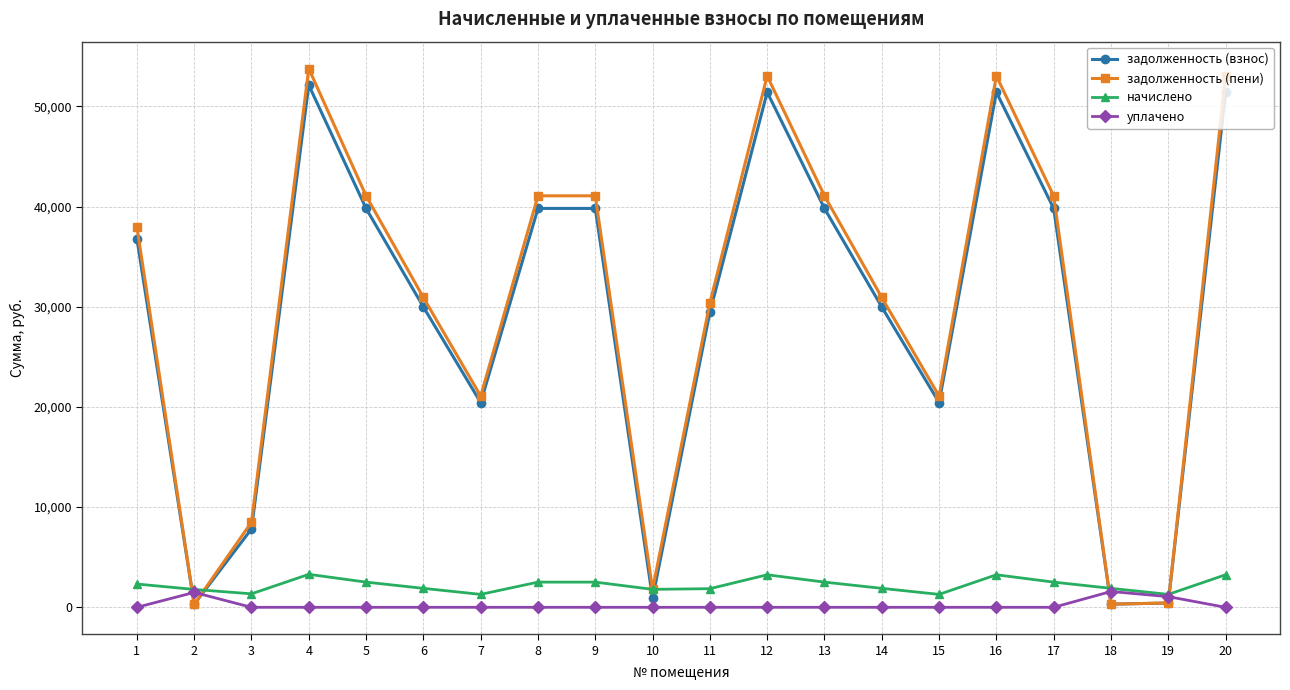

How many values in the начислено series are below 2325?

10